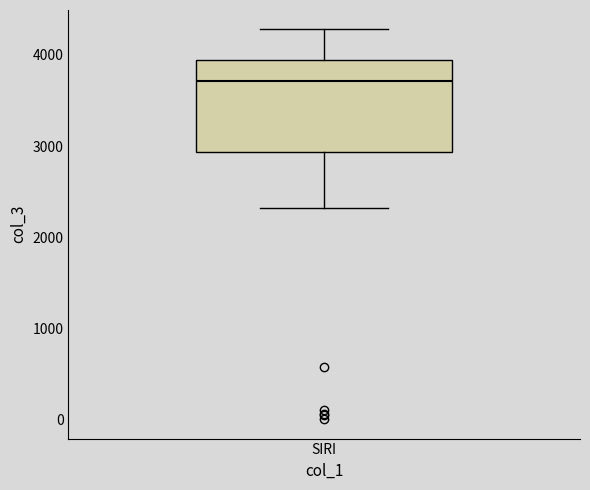

Read this box plot against the y-axis: the position of the median line, the range covered by the box, and the ends of both whiskers. The values are not printed on the chart, so give them approximately, as read against the axis.

median 3700, box 2900 to 3900, whiskers 2300 to 4300